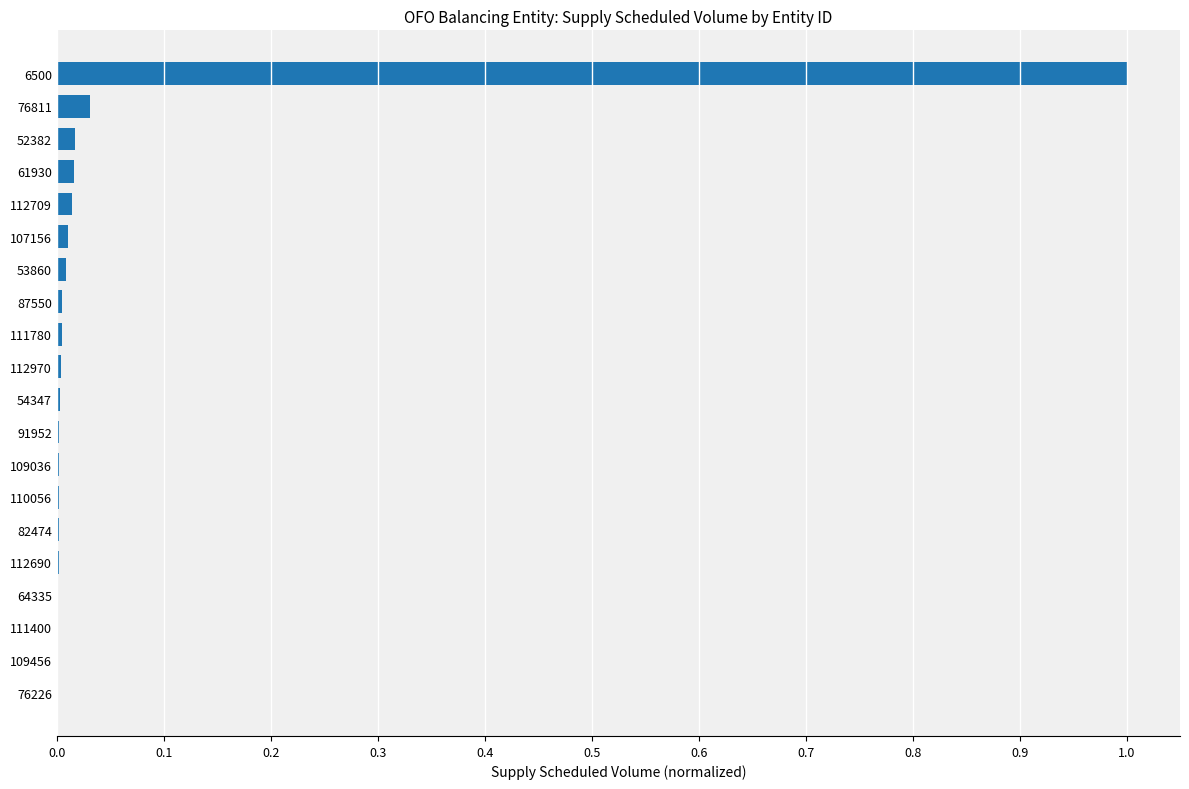

Which label corresponds to the largest value in the chart?

6500